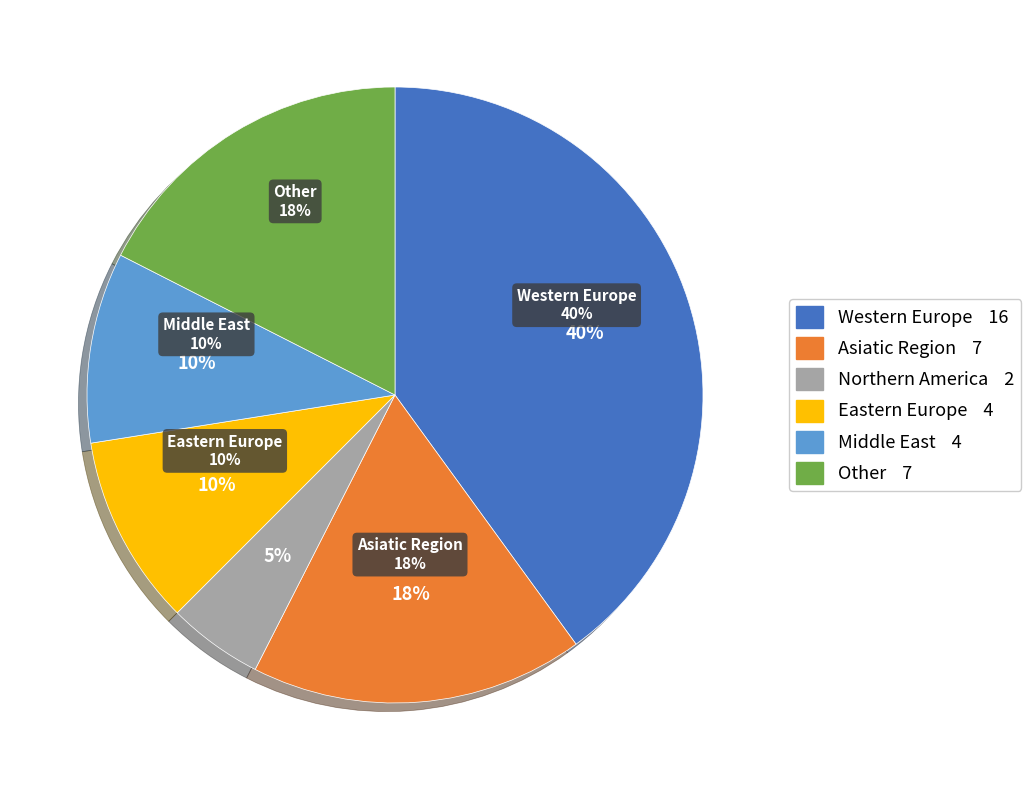

Is it true that Pacific Region is 1% of the pie?

False